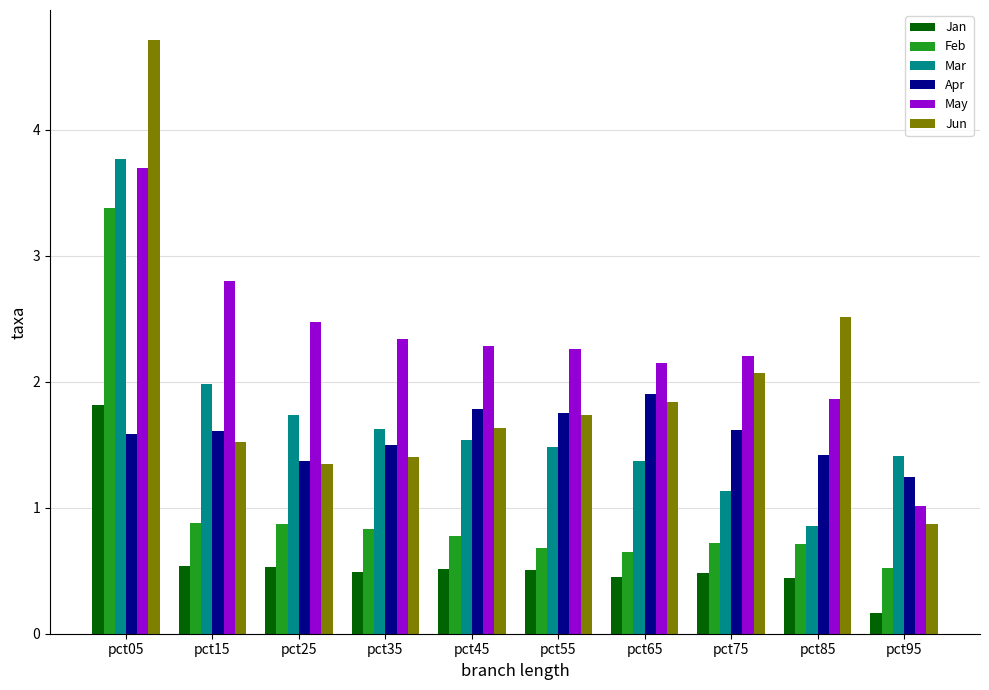

What is the difference between the highest and lowest values at pct25?

1.9